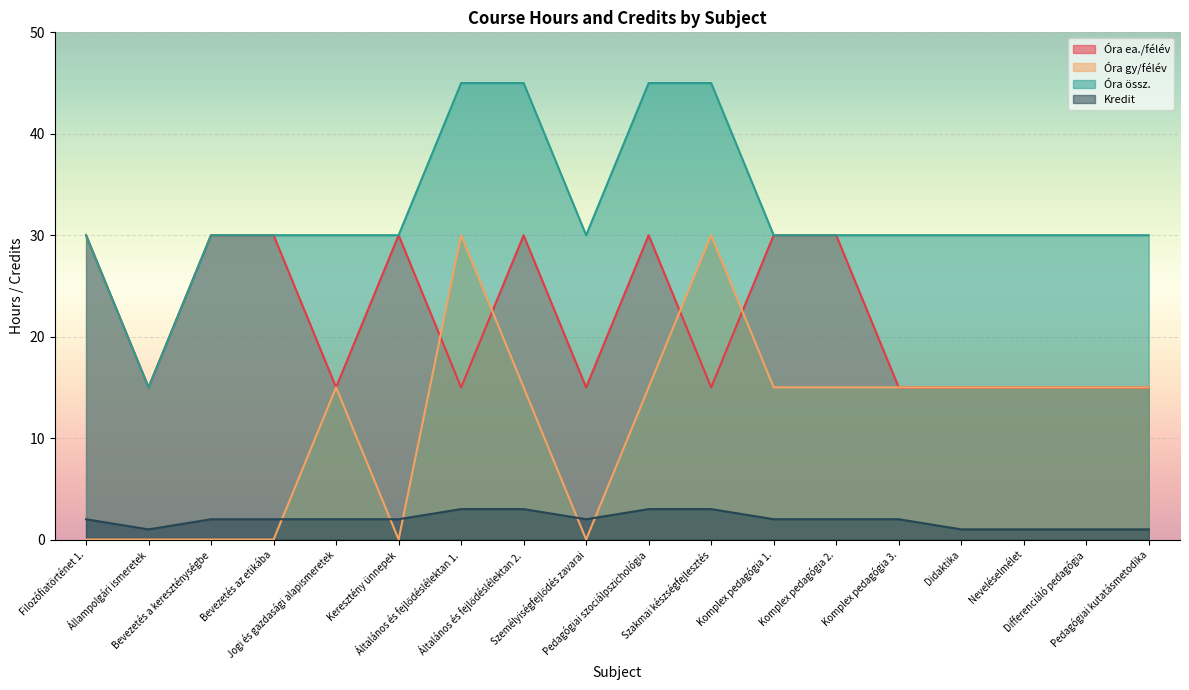

Reading right to left, what are all the values shown in this chart?

Óra ea./félév: 15	15	15	15	15	30	30	15	30	15	30	15	30	15	30	30	15	30
Óra gy/félév: 15	15	15	15	15	15	15	30	15	0	15	30	0	15	0	0	0	0
Óra össz.: 30	30	30	30	30	30	30	45	45	30	45	45	30	30	30	30	15	30
Kredit: 1	1	1	1	2	2	2	3	3	2	3	3	2	2	2	2	1	2